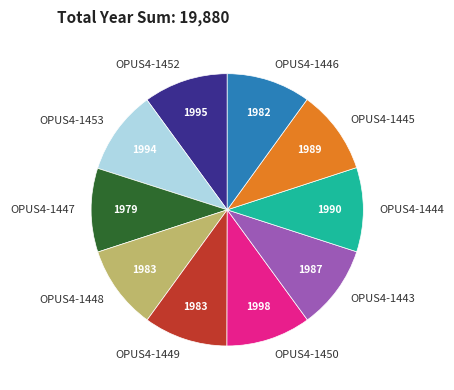

True or false: OPUS4-1444 accounts for 10% of the total.

True